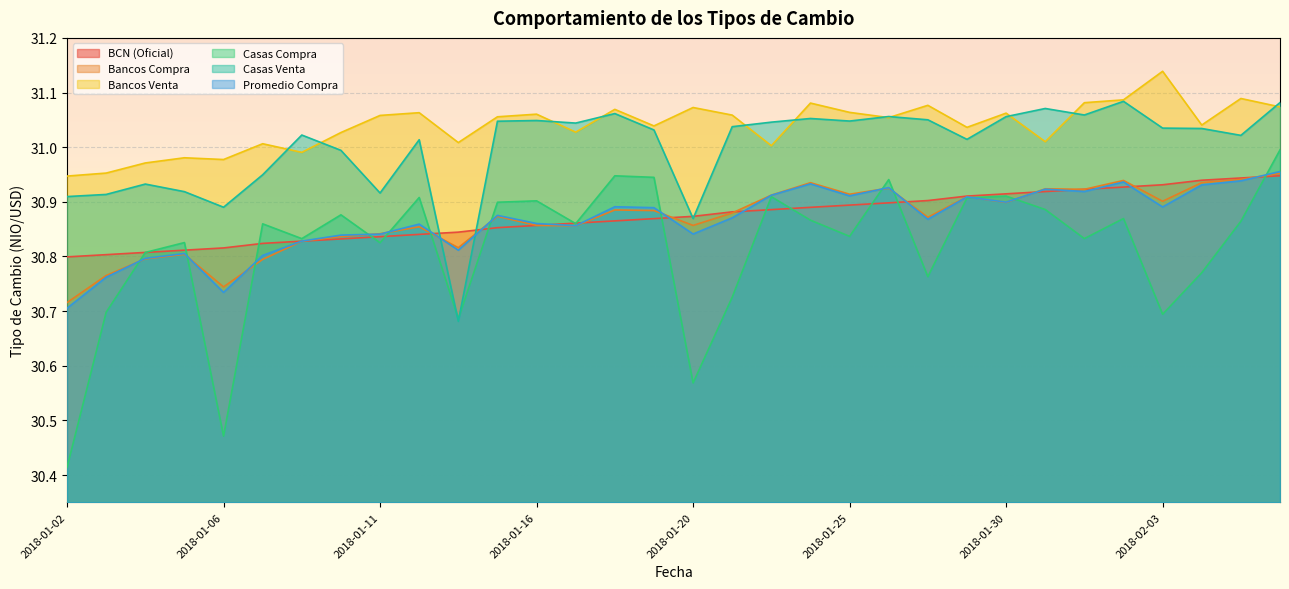

What is the label of the 19th point from the left?

2018-01-23